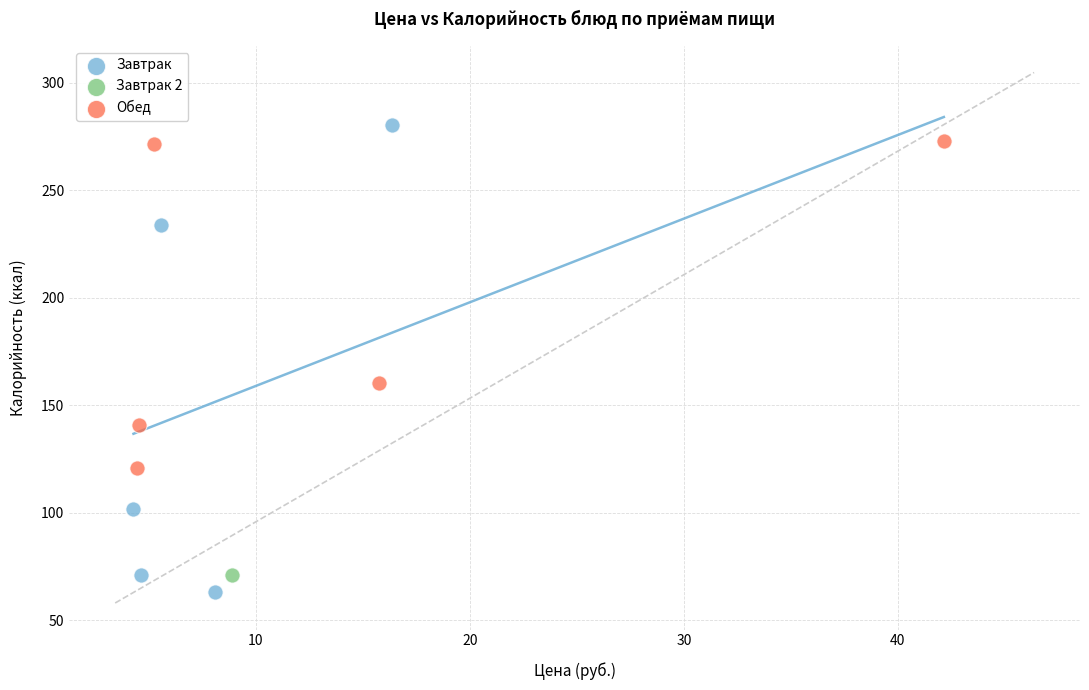

What are all the series names shown in the legend?

Завтрак, Завтрак 2, Обед